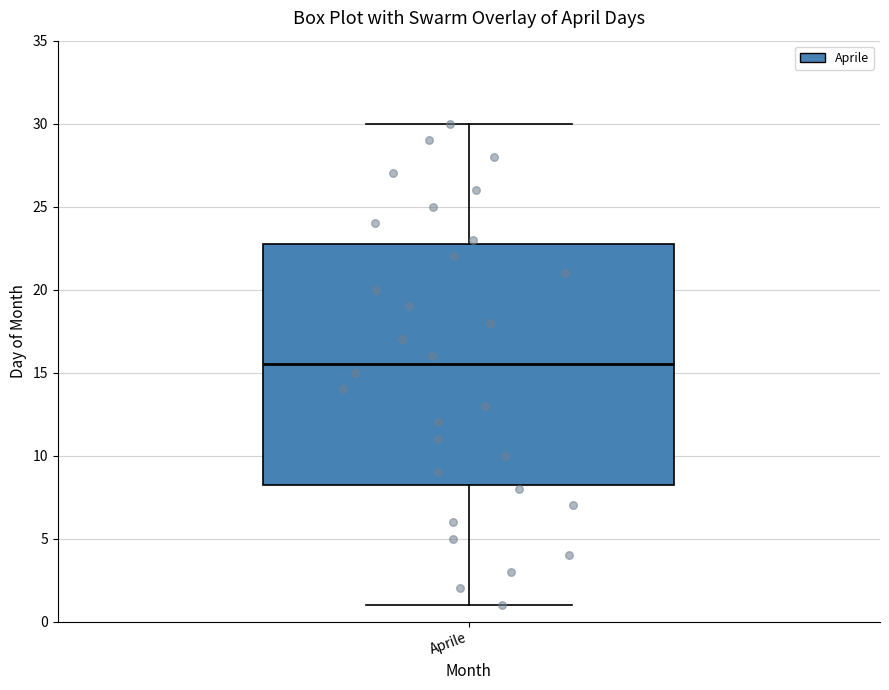

Read this box plot against the y-axis: the position of the median line, the range covered by the box, and the ends of both whiskers. The values are not printed on the chart, so give them approximately, as read against the axis.

median 15.5, box 8.5 to 23.0, whiskers 1.0 to 30.0